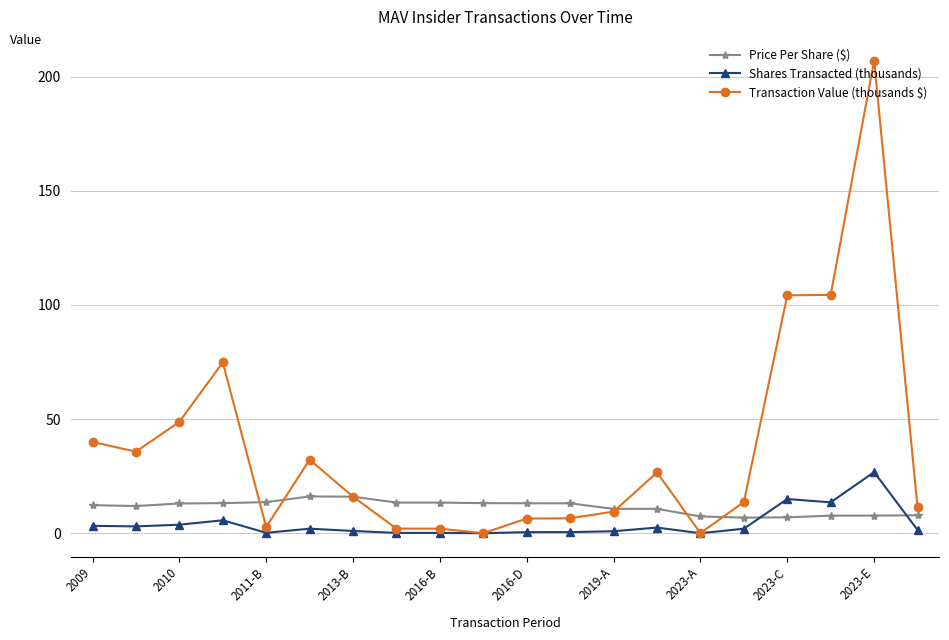

Which series has the largest range (max minus min)?

Transaction Value (thousands $)